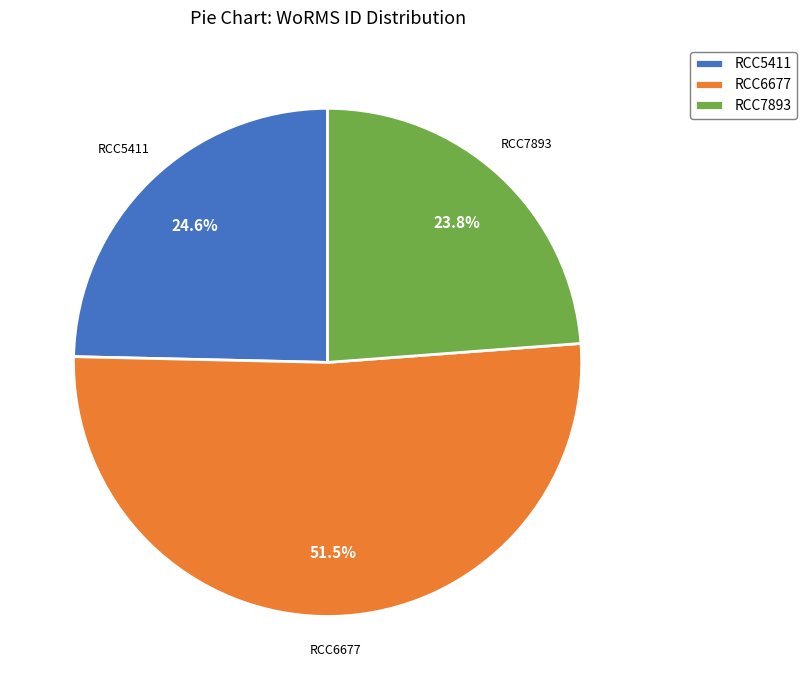

What percentage do RCC5411 and RCC6677 together represent?

76.2%